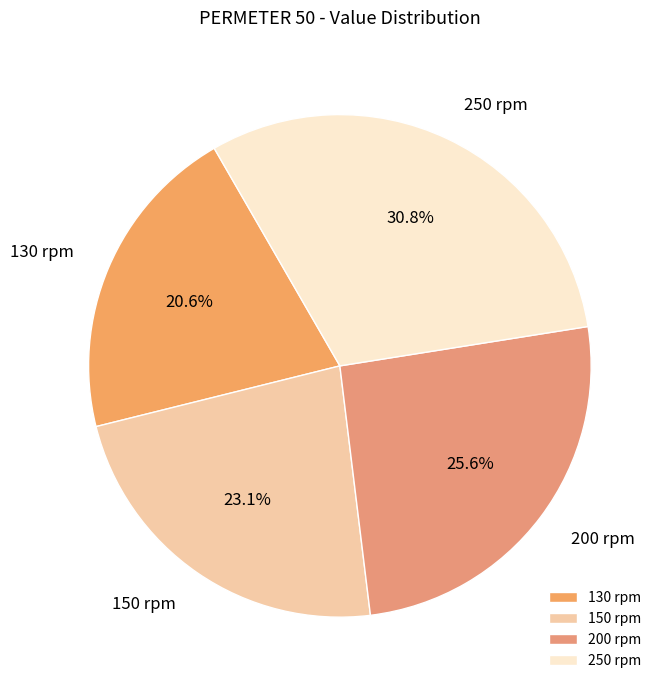

Count the number of slices in the pie.

4